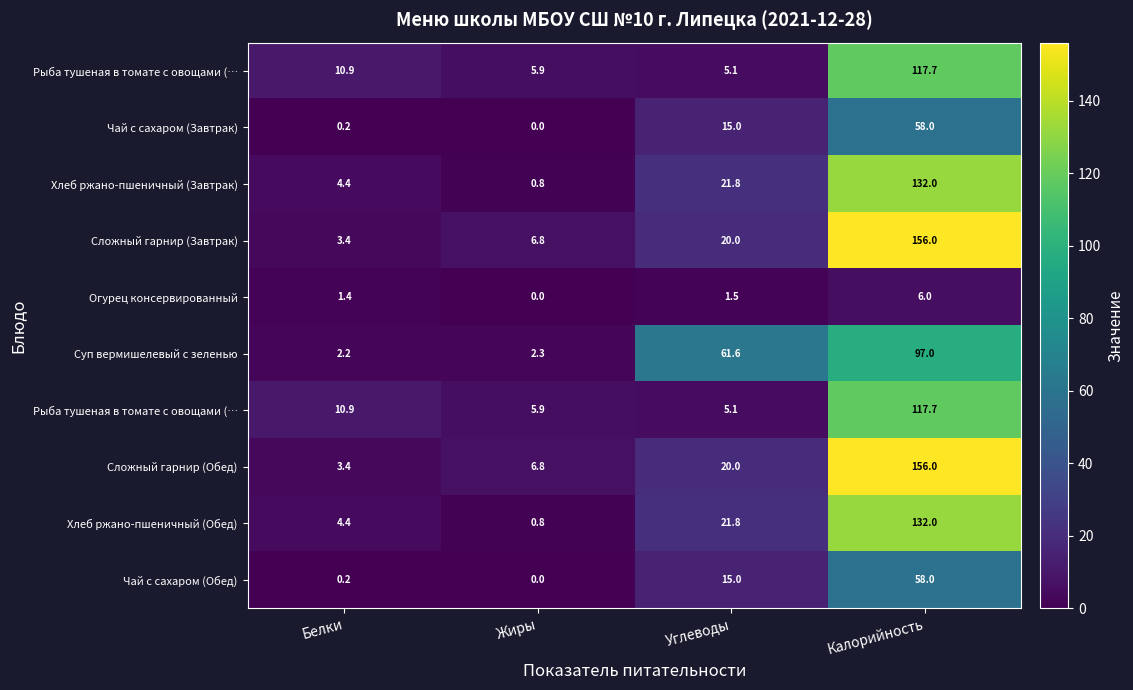

What is the spread (max minus min) of values at Углеводы?

60.1